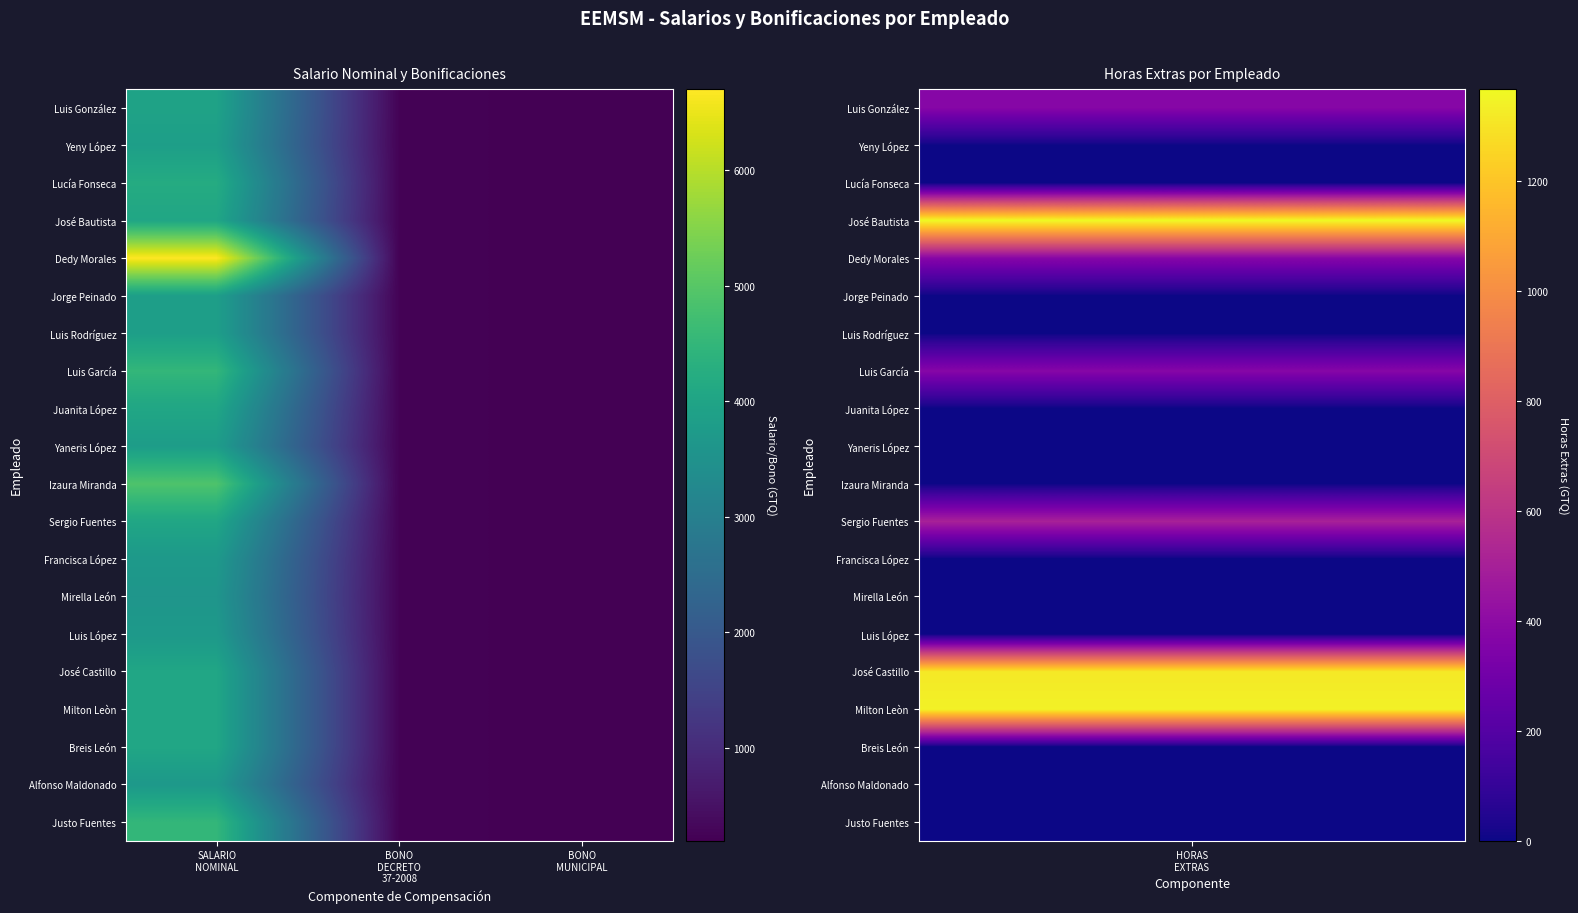

Which series has the largest range (max minus min)?

Dedy Morales